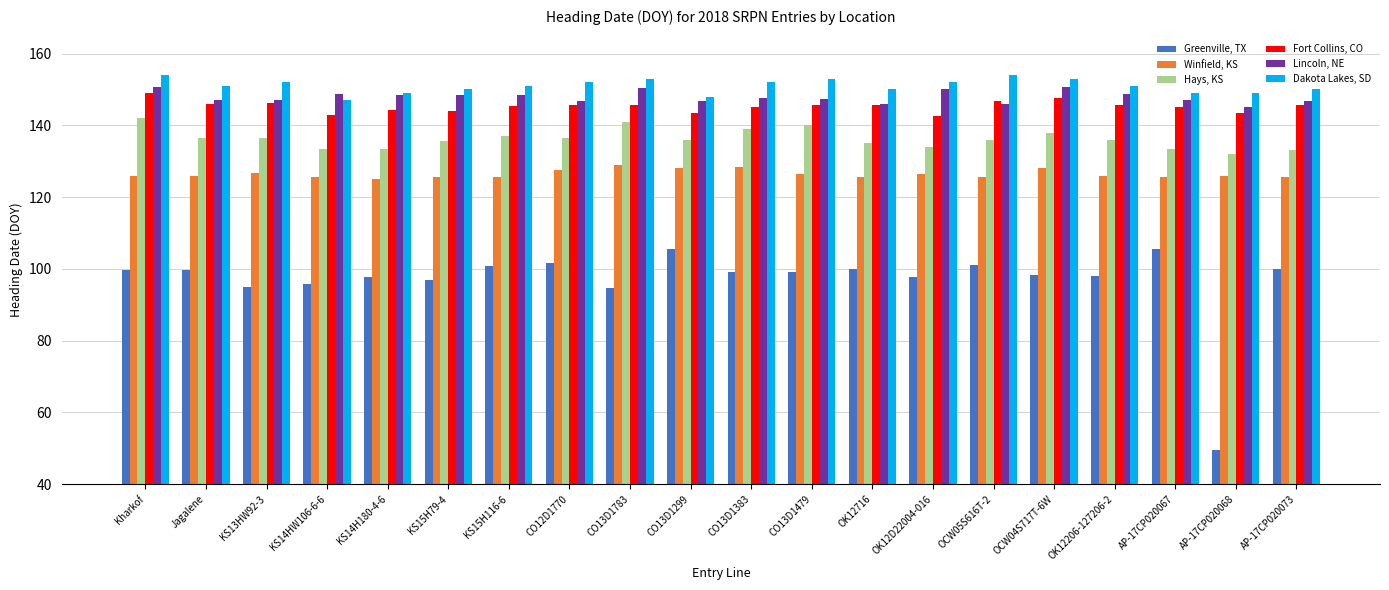

What position from the left is OK12D22004-016?

14